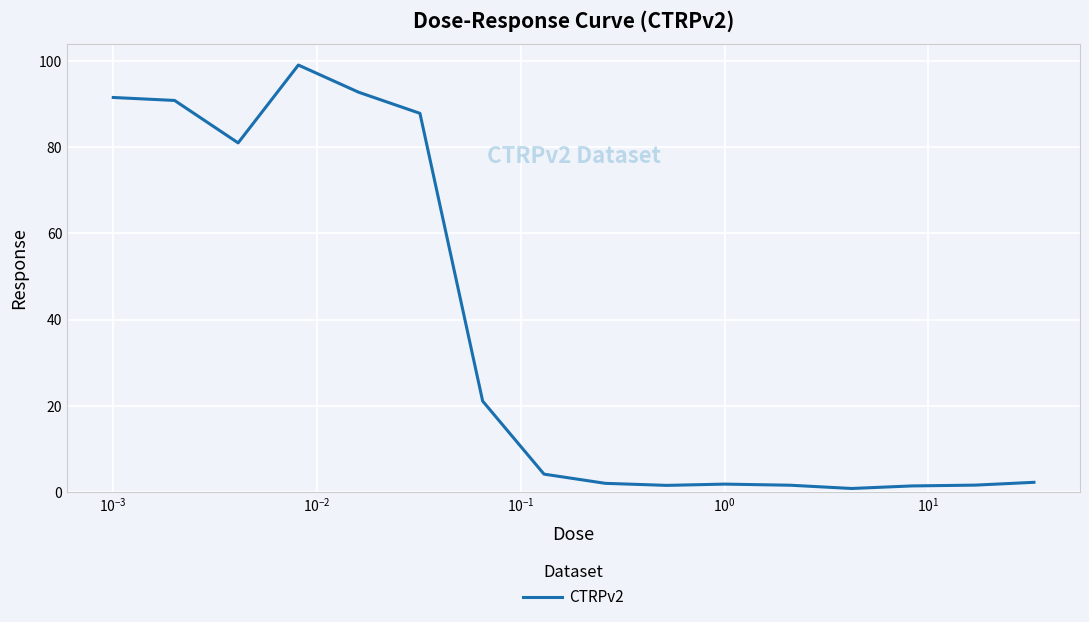

What is the difference between the maximum and minimum values?

98.2